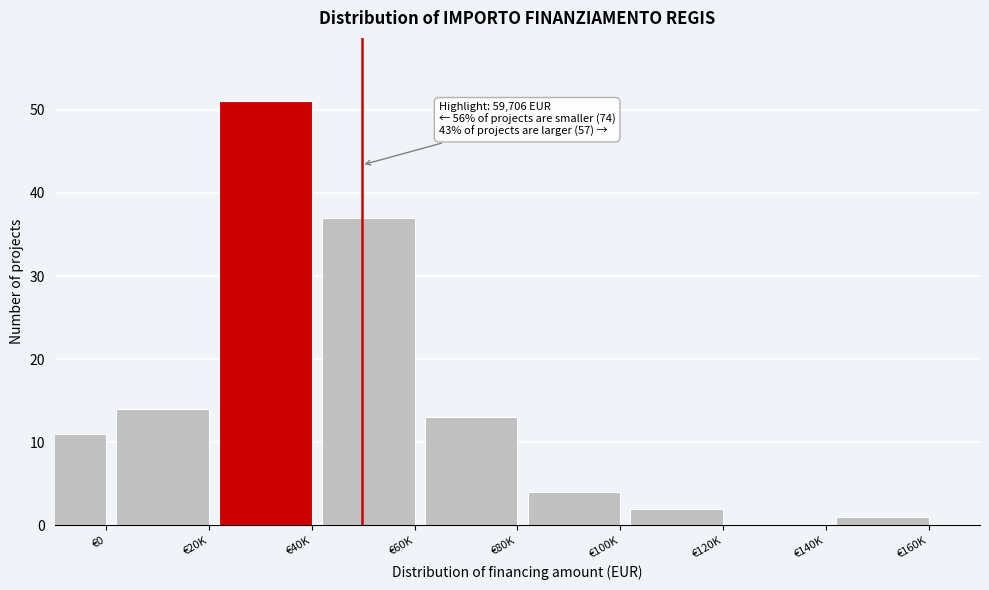

Reading left to right, what are all the values shown in this chart?

€0=11	€20K=14	€40K=51	€60K=37	€80K=13	€100K=4	€120K=2	€140K=0	€160K=1